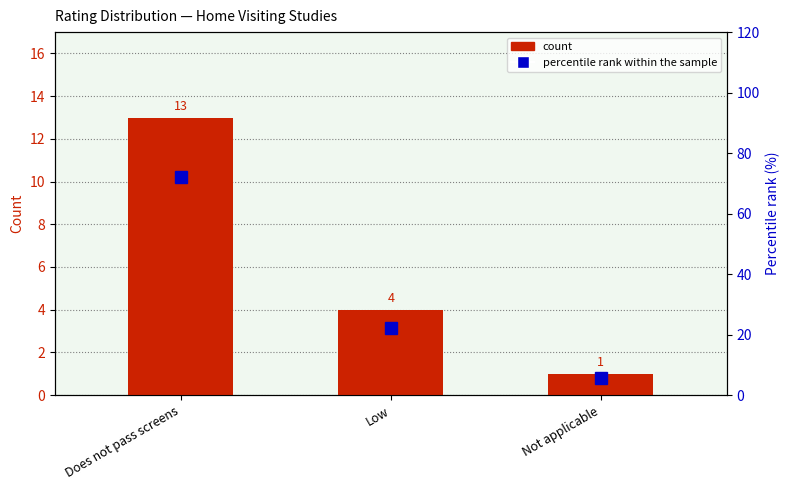

What is the label of the 3rd bar from the right?

Does not pass screens